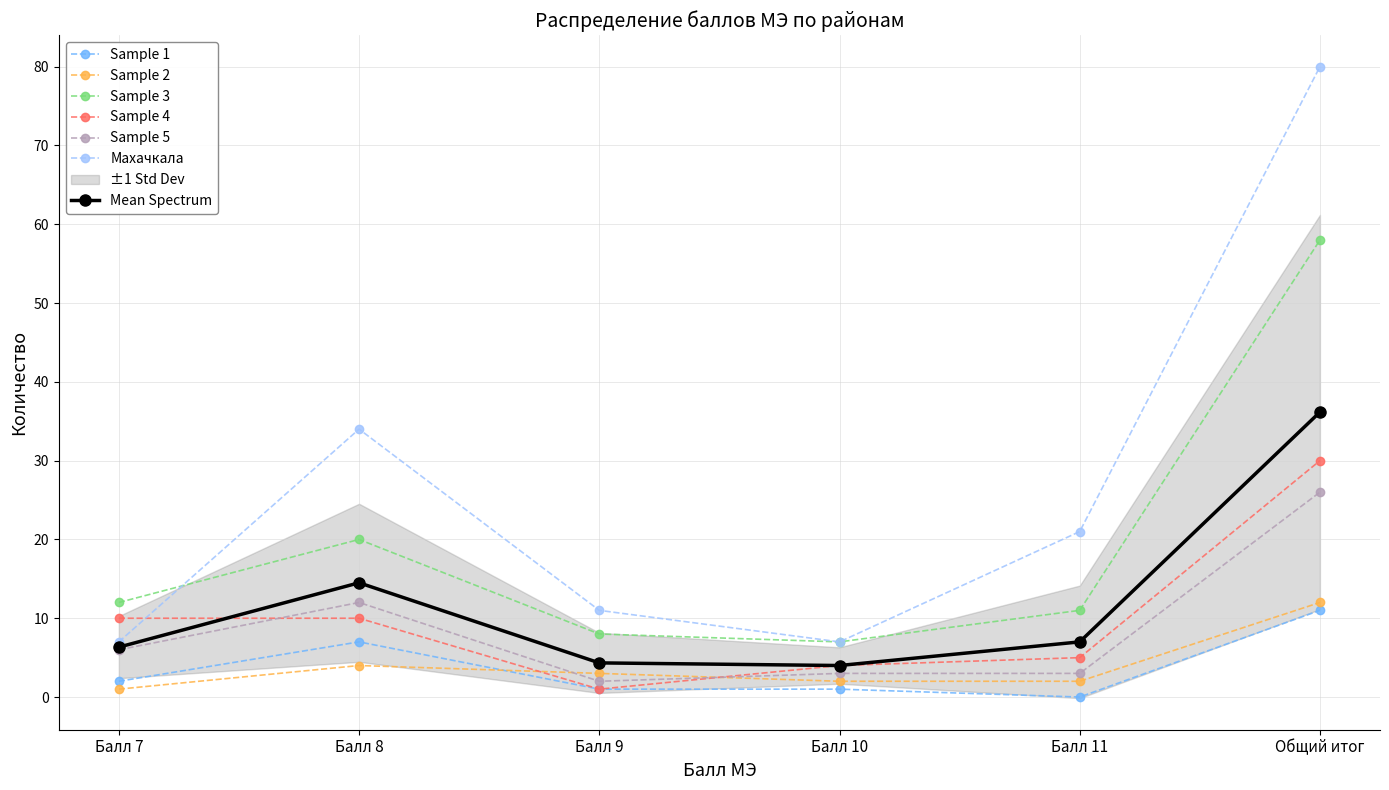

How many lines are shown in the chart?

6